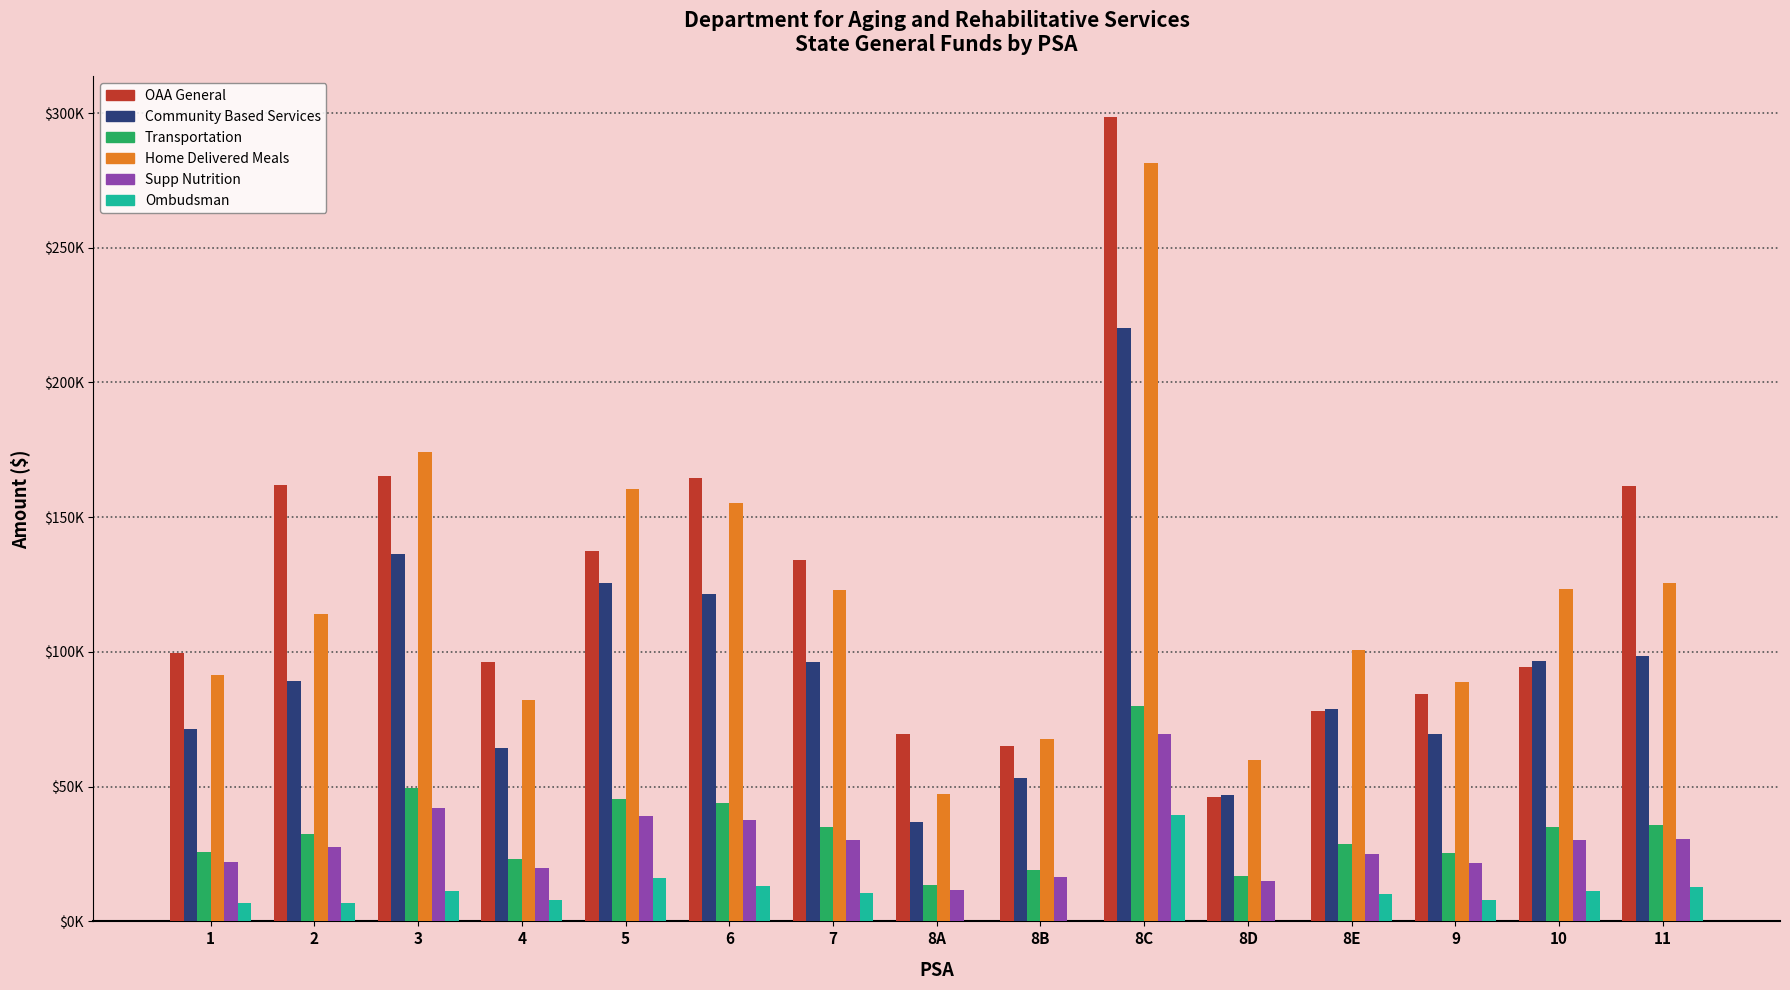

True or false: Home Delivered Meals has a value of 52780.5 at 9.

False